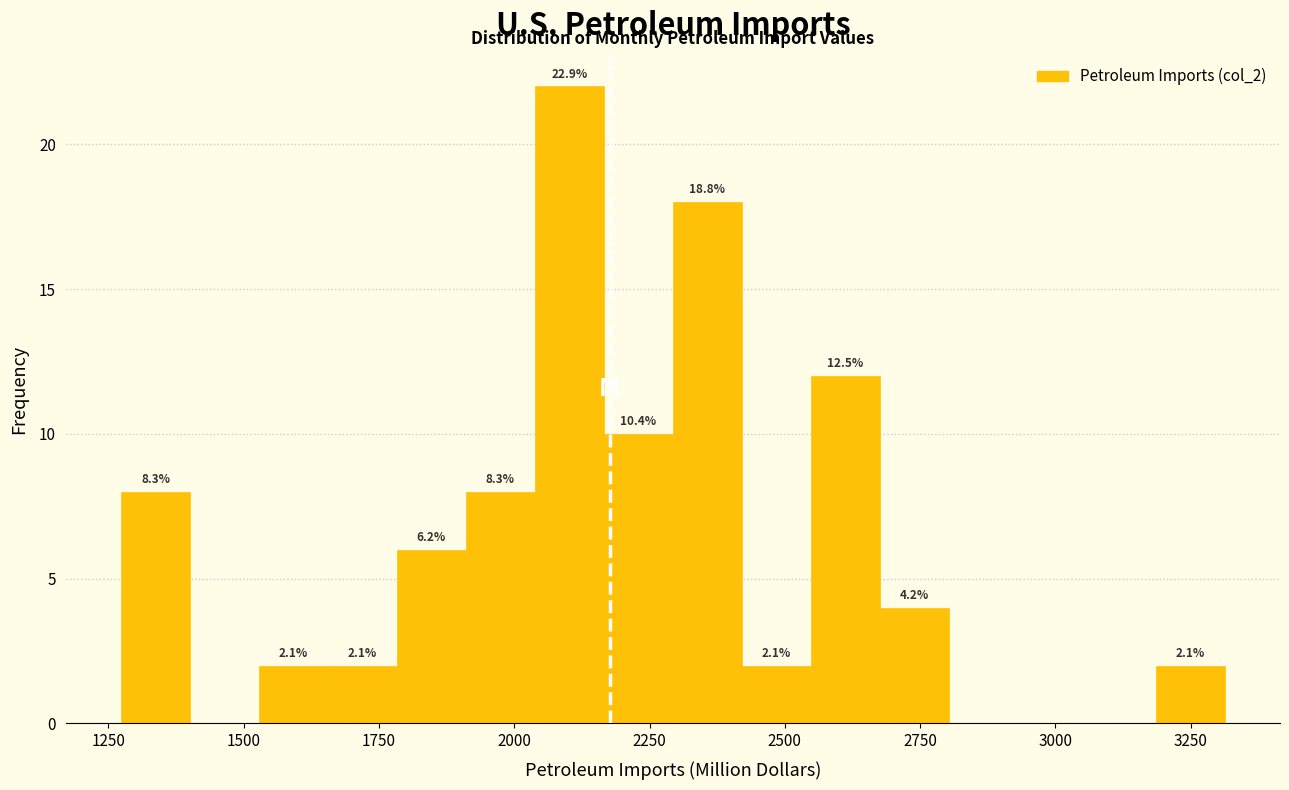

Around what value on the x-axis is the tallest bar? Give the approximate position of its centre, as read against the axis.

2100